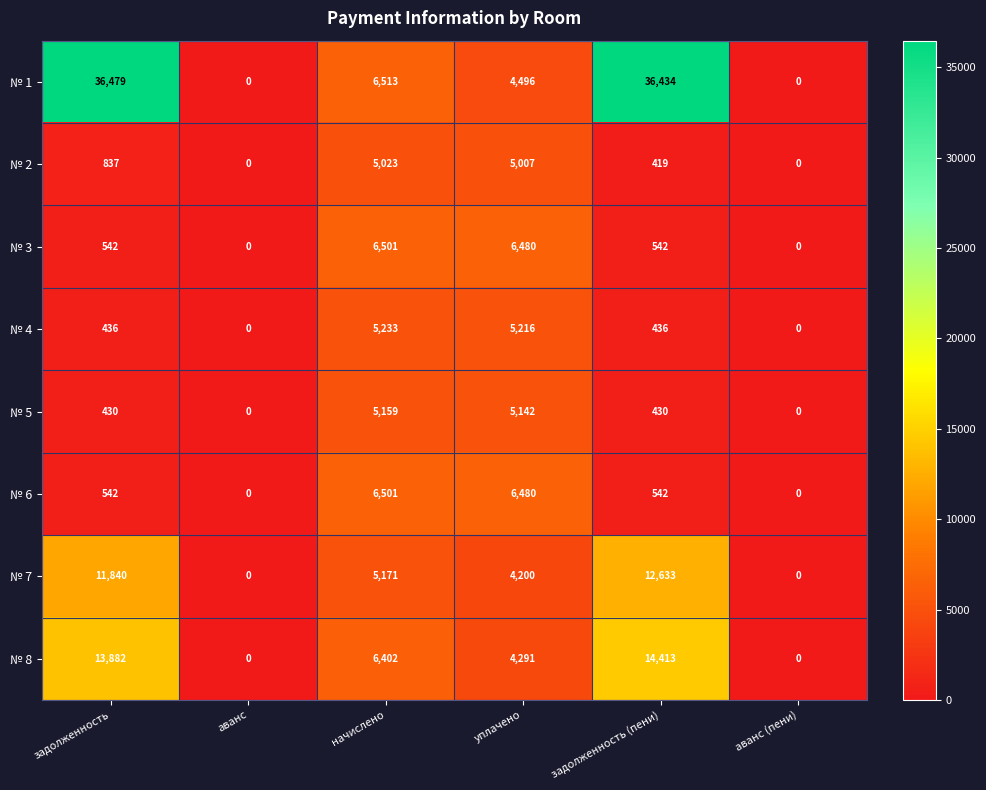

Is it true that № 3 equals 4025 at аванс?

False